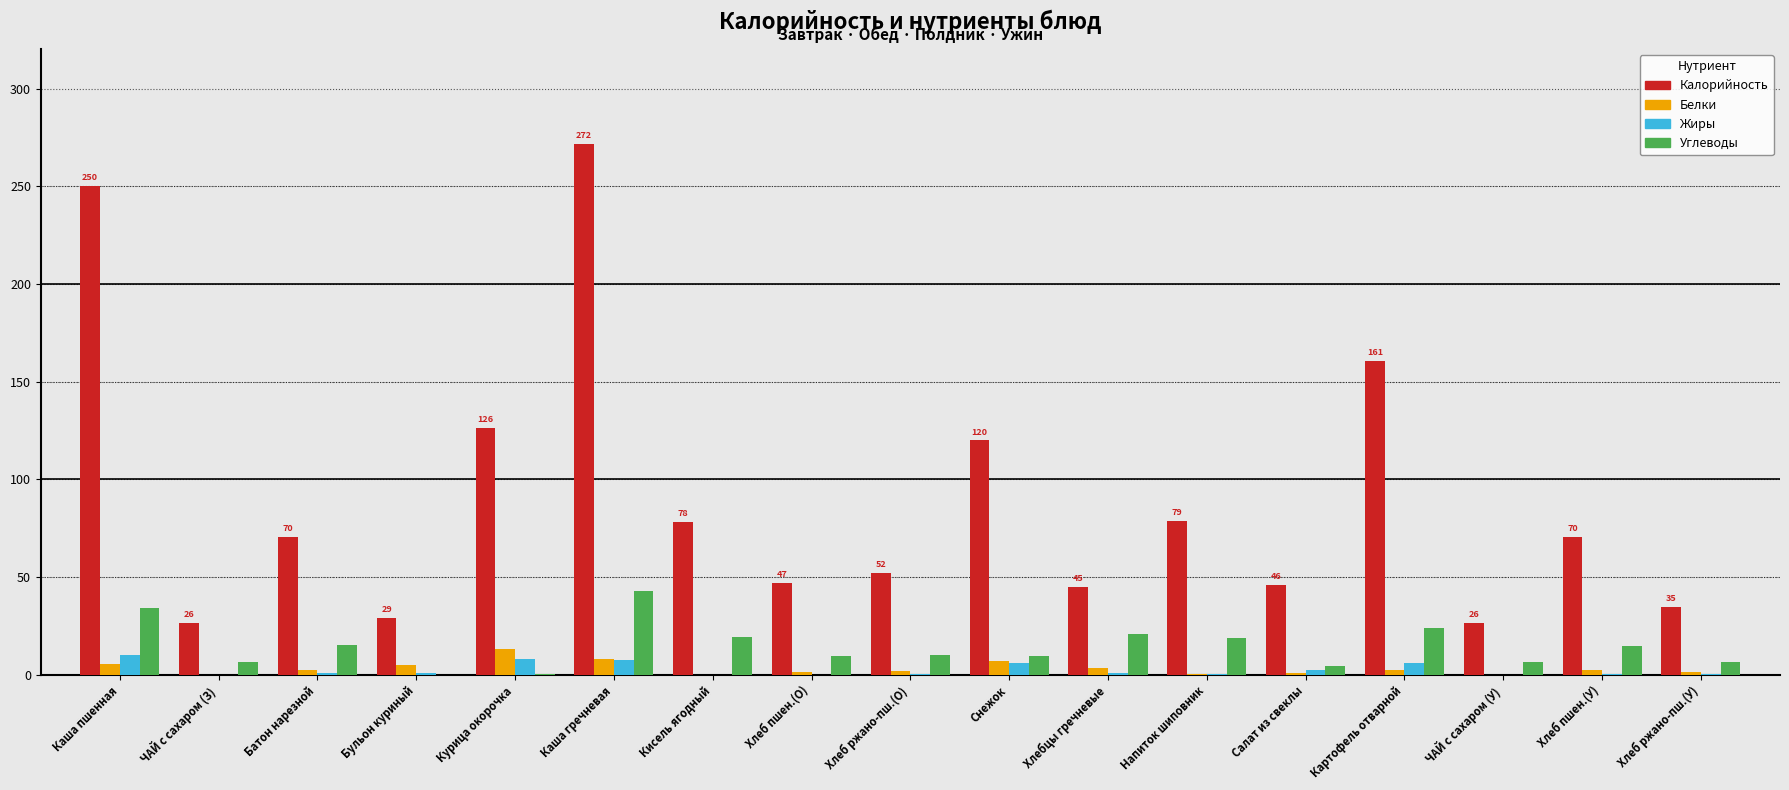

Between Хлеб пшен.(О) and Напиток шиповник, which series saw the biggest shift?

Калорийность